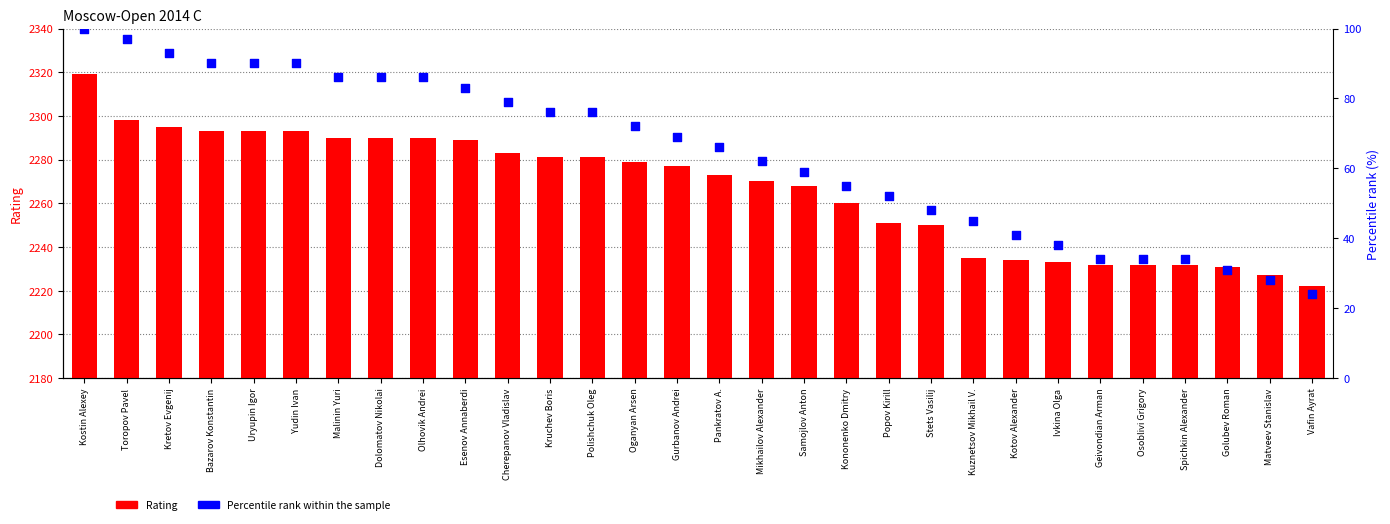

What is the total value across all series at Golubev Roman?

2262